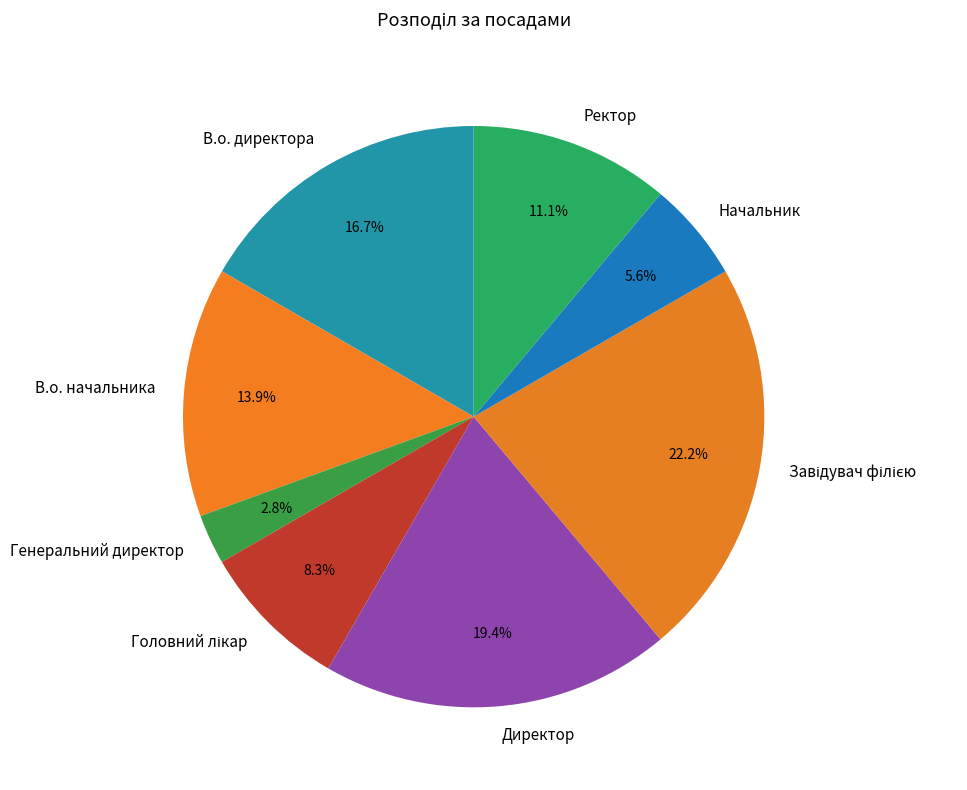

Which category has the smallest portion of the pie?

Генеральний директор